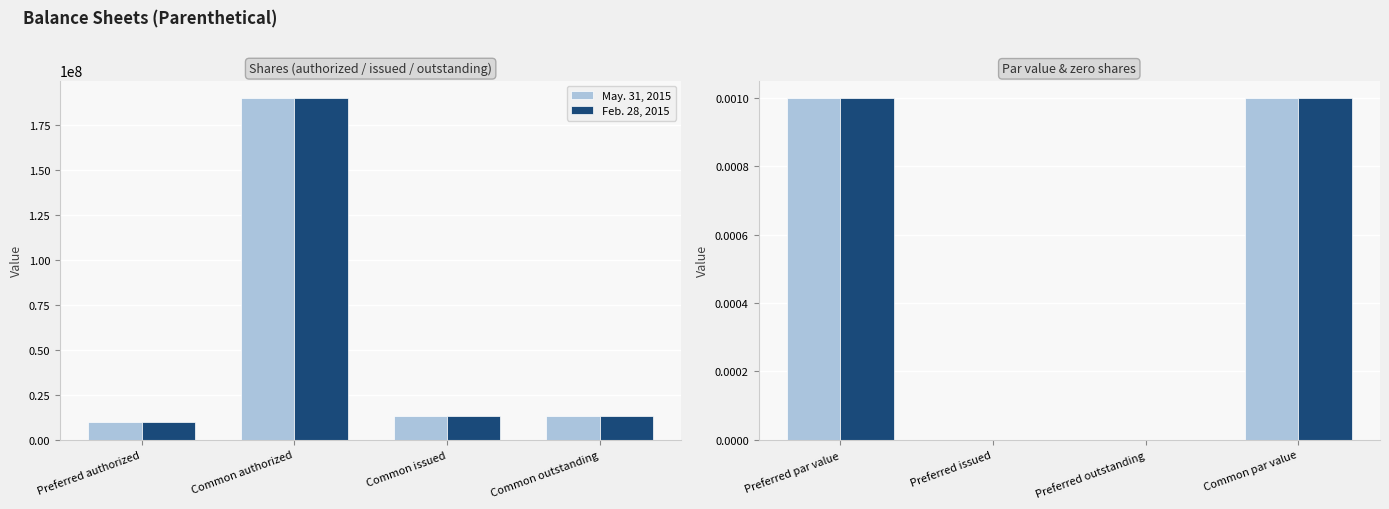

How many bars are there in each group?

2